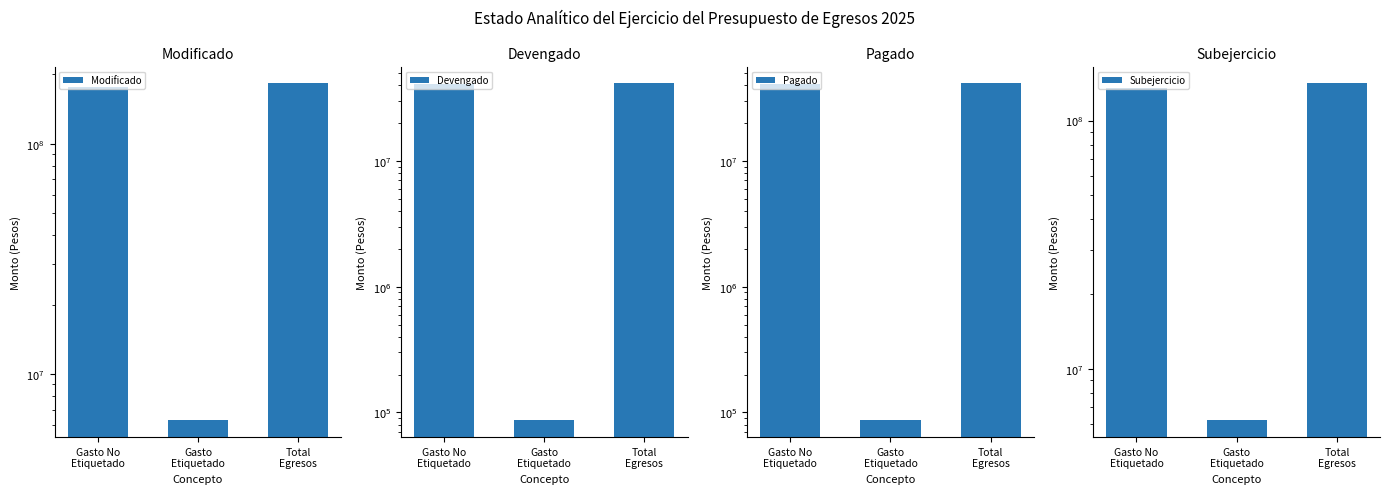

What is the smallest value displayed?

86491.8